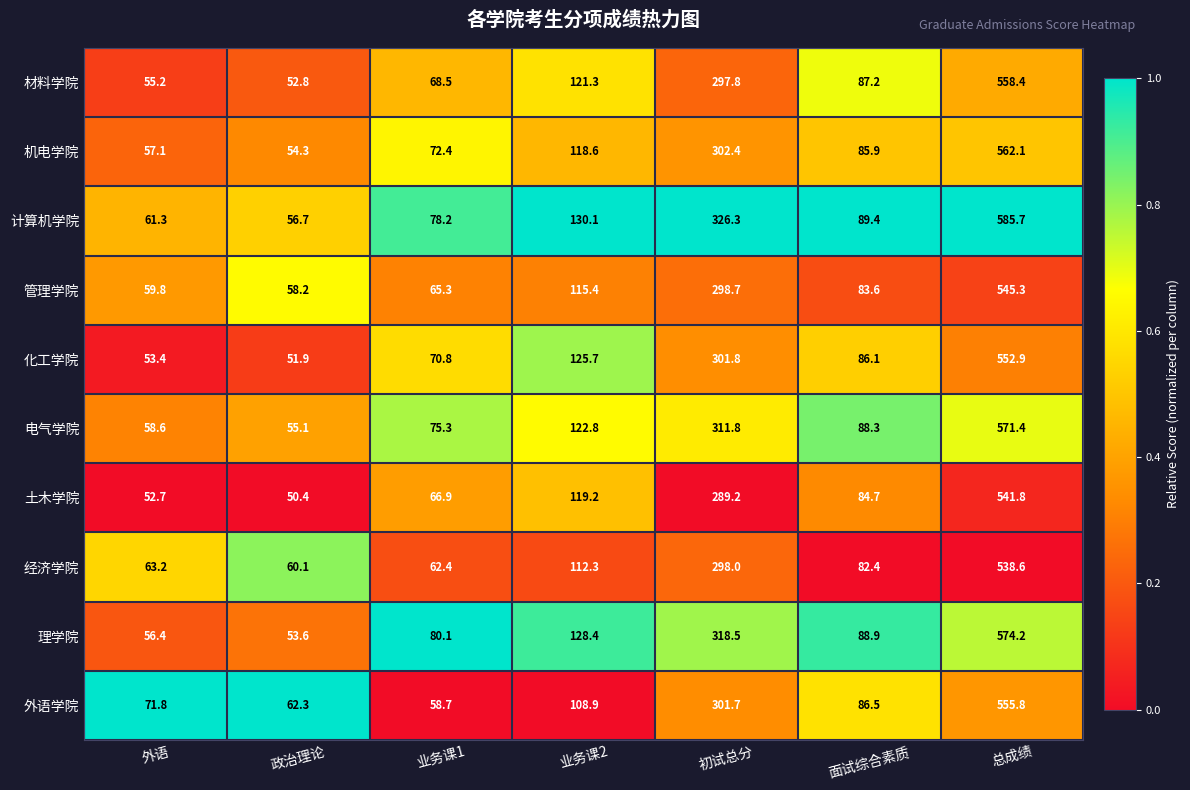

True or false: 计算机学院 has a value of 93.5 at 政治理论.

False